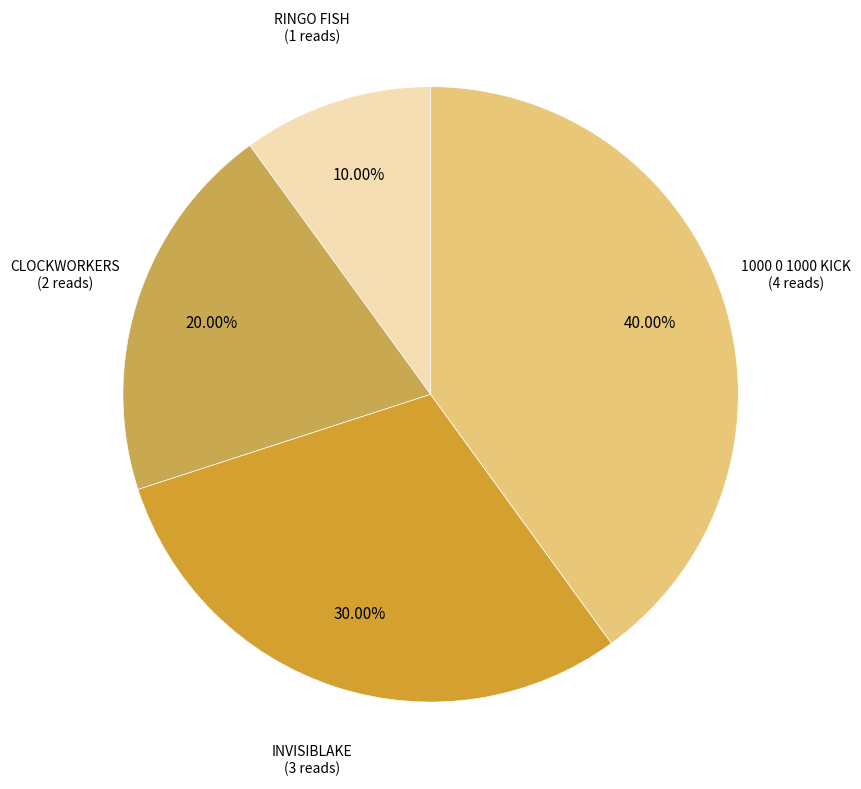

Approximately how many times larger is the value at RINGO FISH compared to CLOCKWORKERS?

0.5